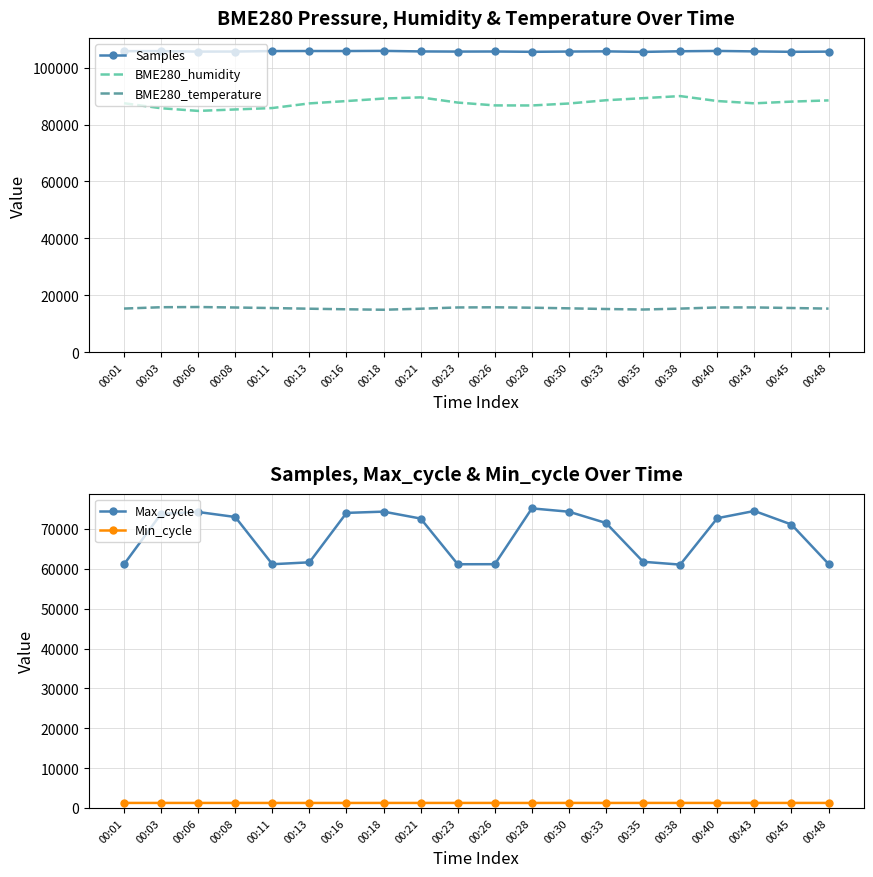

Reading left to right, list all the values displayed in this chart.

Samples: 00:01=105796.0	00:03=105795.0	00:06=105631.0	00:08=105653.0	00:11=105821.0	00:13=105834.0	00:16=105832.0	00:18=105885.0	00:21=105693.0	00:23=105641.0	00:26=105669.0	00:28=105559.0	00:30=105652.0	00:33=105716.0	00:35=105529.0	00:38=105754.0	00:40=105868.0	00:43=105702.0	00:45=105558.0	00:48=105625.0
BME280_humidity: 00:01=87491.3	00:03=85732.4	00:06=84795.1	00:08=85304.3	00:11=85801.8	00:13=87433.4	00:16=88255.0	00:18=89134.4	00:21=89551.0	00:23=87722.7	00:26=86727.5	00:28=86704.4	00:30=87398.7	00:33=88544.3	00:35=89273.3	00:38=90002.2	00:40=88266.5	00:43=87456.5	00:45=88058.3	00:48=88486.4
BME280_temperature: 00:01=15343.3	00:03=15812.0	00:06=15882.8	00:08=15714.7	00:11=15520.2	00:13=15290.2	00:16=15086.8	00:18=14927.7	00:21=15290.2	00:23=15732.4	00:26=15785.5	00:28=15644.0	00:30=15422.9	00:33=15184.1	00:35=15007.3	00:38=15325.6	00:40=15732.4	00:43=15741.3	00:45=15537.9	00:48=15325.6
Max_cycle: 00:01=61119.0	00:03=73796.0	00:06=74253.0	00:08=73000.0	00:11=61150.0	00:13=61628.0	00:16=74029.0	00:18=74346.0	00:21=72607.0	00:23=61142.0	00:26=61157.0	00:28=75160.0	00:30=74322.0	00:33=71489.0	00:35=61762.0	00:38=61052.0	00:40=72698.0	00:43=74513.0	00:45=71111.0	00:48=61222.0
Min_cycle: 00:01=1257.0	00:03=1256.0	00:06=1254.0	00:08=1254.0	00:11=1252.0	00:13=1251.0	00:16=1250.0	00:18=1255.0	00:21=1254.0	00:23=1256.0	00:26=1255.0	00:28=1250.0	00:30=1259.0	00:33=1251.0	00:35=1258.0	00:38=1256.0	00:40=1254.0	00:43=1256.0	00:45=1257.0	00:48=1257.0